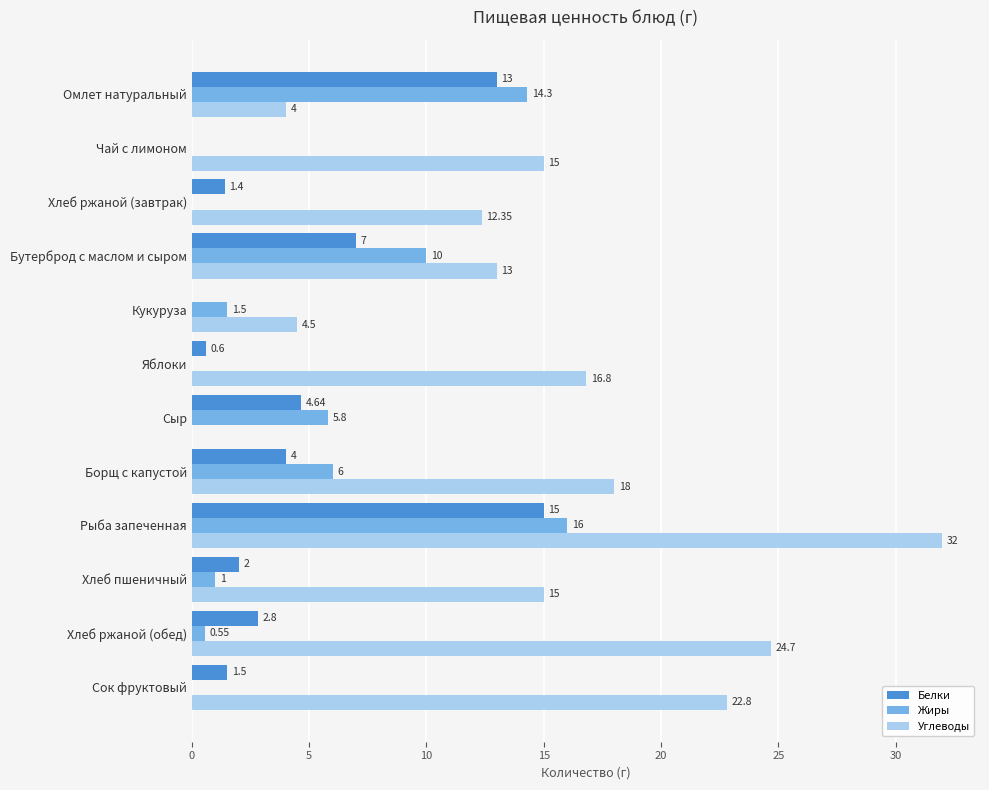

Is the value of Углеводы at Хлеб ржаной (завтрак) greater than the value of Белки at Чай с лимоном?

Yes